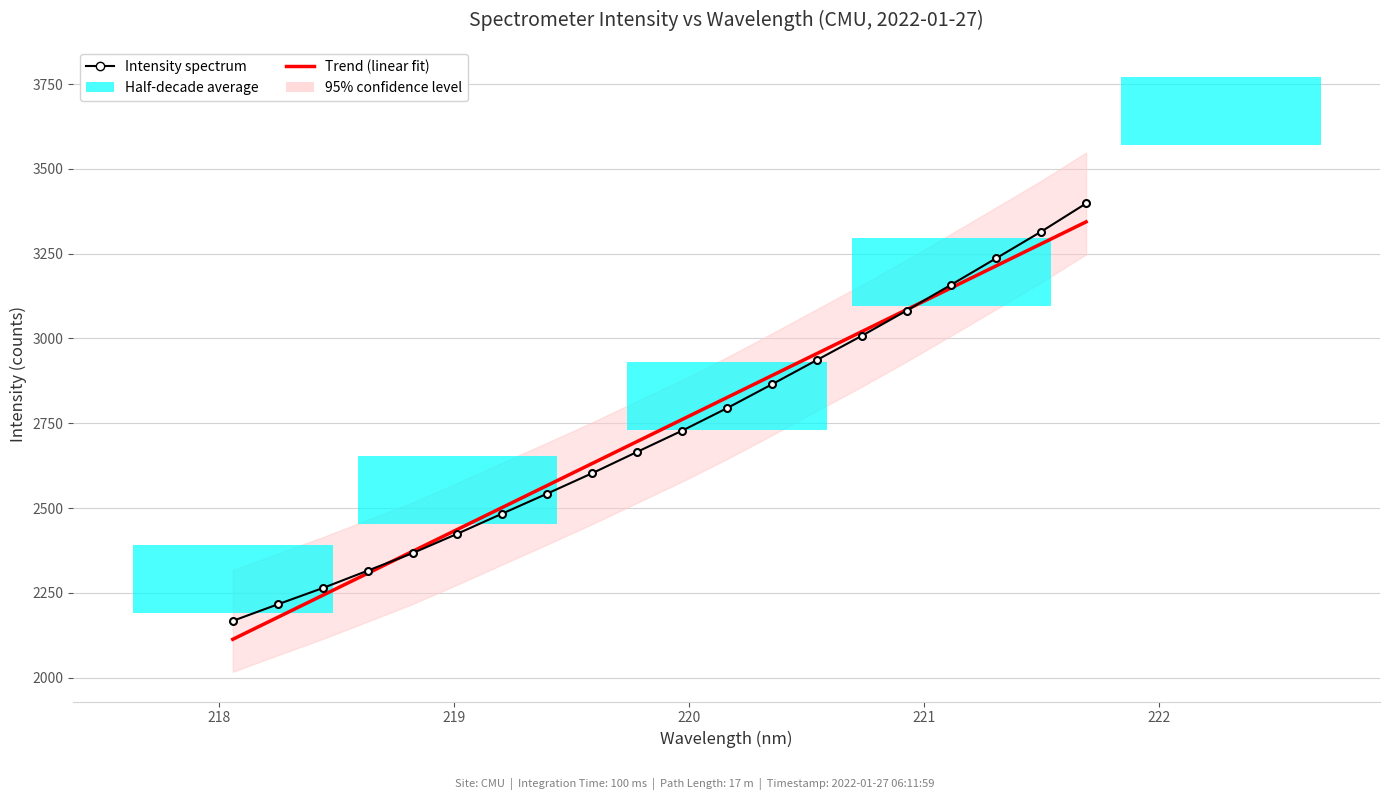

True or false: Trend (linear fit) and Intensity spectrum cross at least once.

True